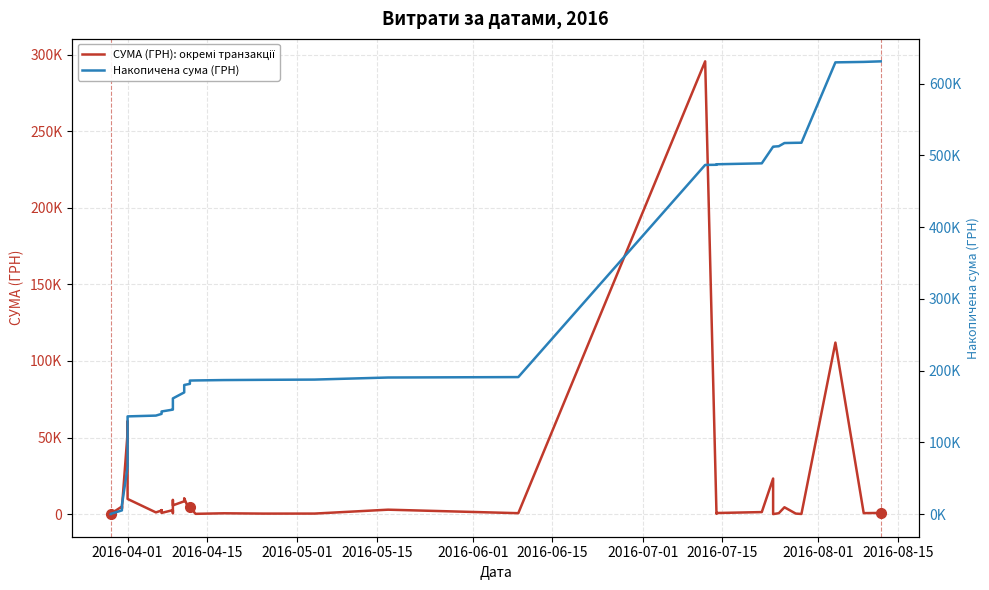

Rank the series at 2016-05-01 from lowest to highest value.

СУМА (ГРН): окремі транзакції, Накопичена сума (ГРН)